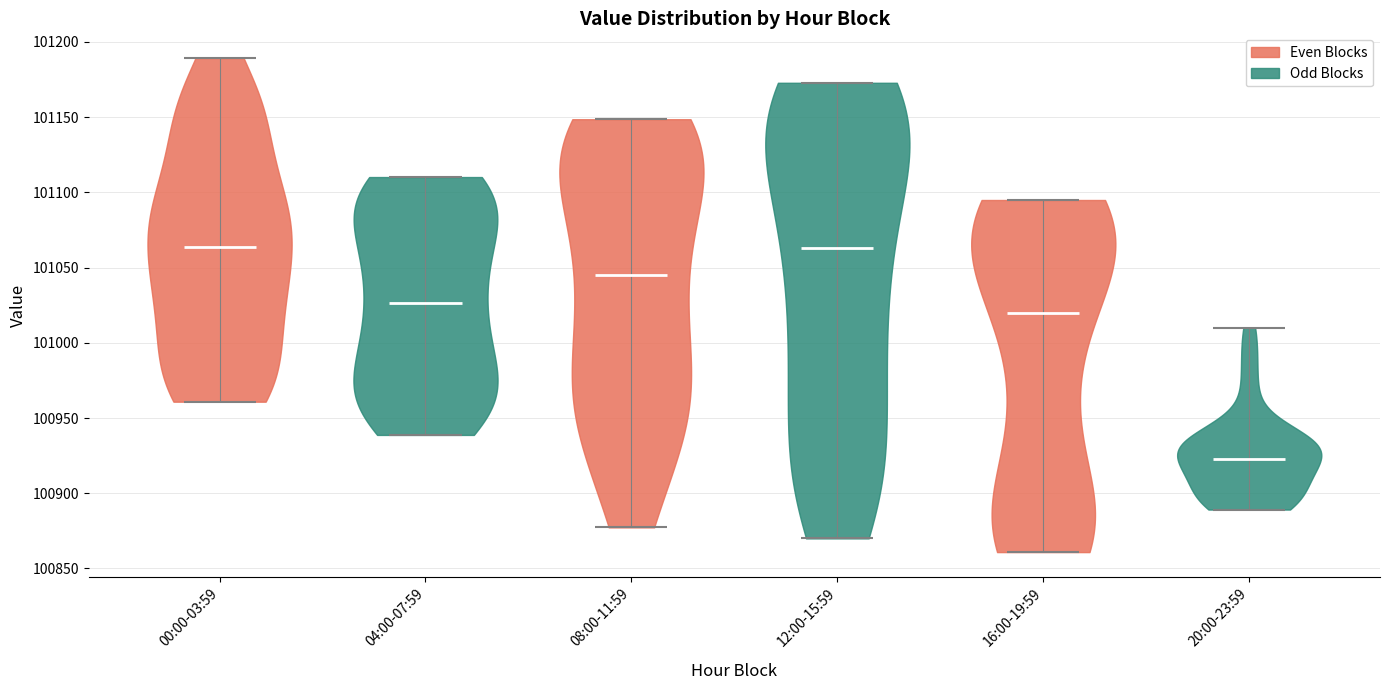

Where does the median line of the violin for 00:00-03:59 sit on the y-axis? The values are not printed on the chart, so give them approximately, as read against the axis.

101065